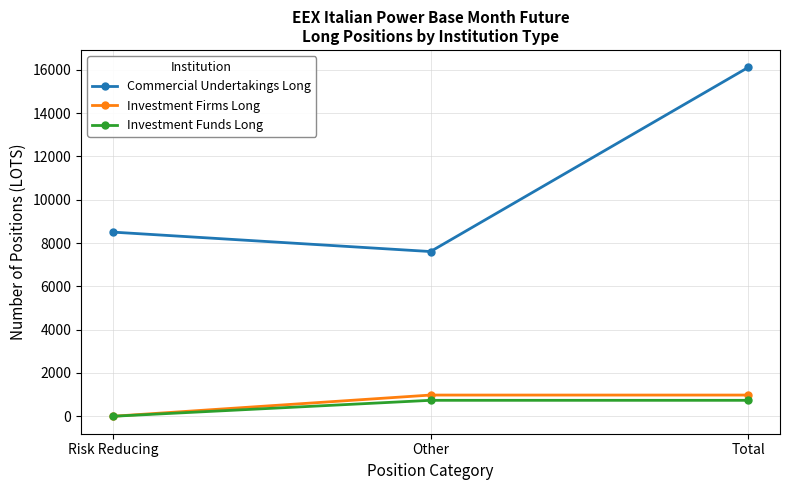

Reading left to right, what are all the values shown in this chart?

Commercial Undertakings Long: Risk Reducing=8505.9	Other=7608.1	Total=16114.0
Investment Firms Long: Risk Reducing=0.0	Other=980.0	Total=980.0
Investment Funds Long: Risk Reducing=0.0	Other=737.0	Total=737.0